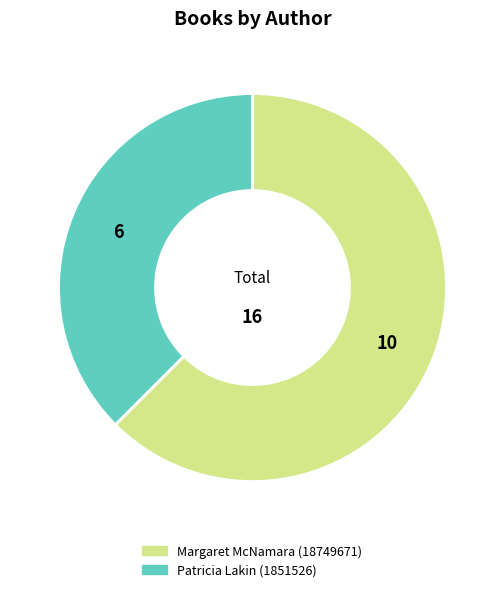

Does Margaret McNamara (18749671) account for over 50% of the chart?

Yes